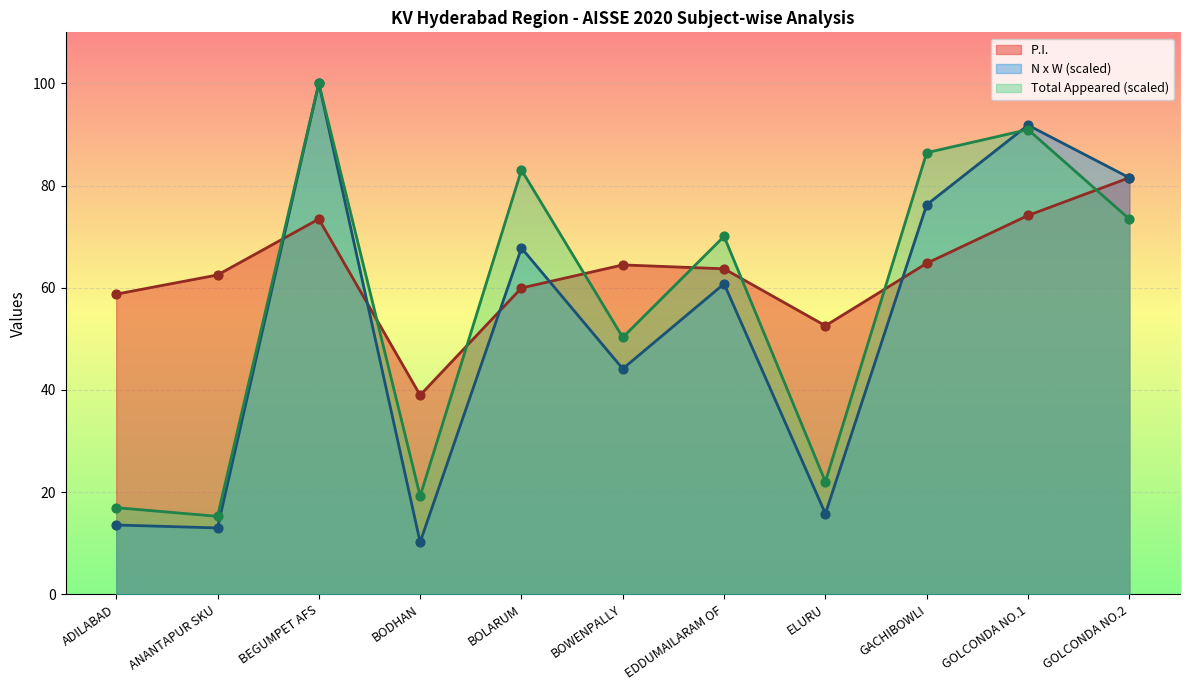

Which series contains the highest Y value?

N x W